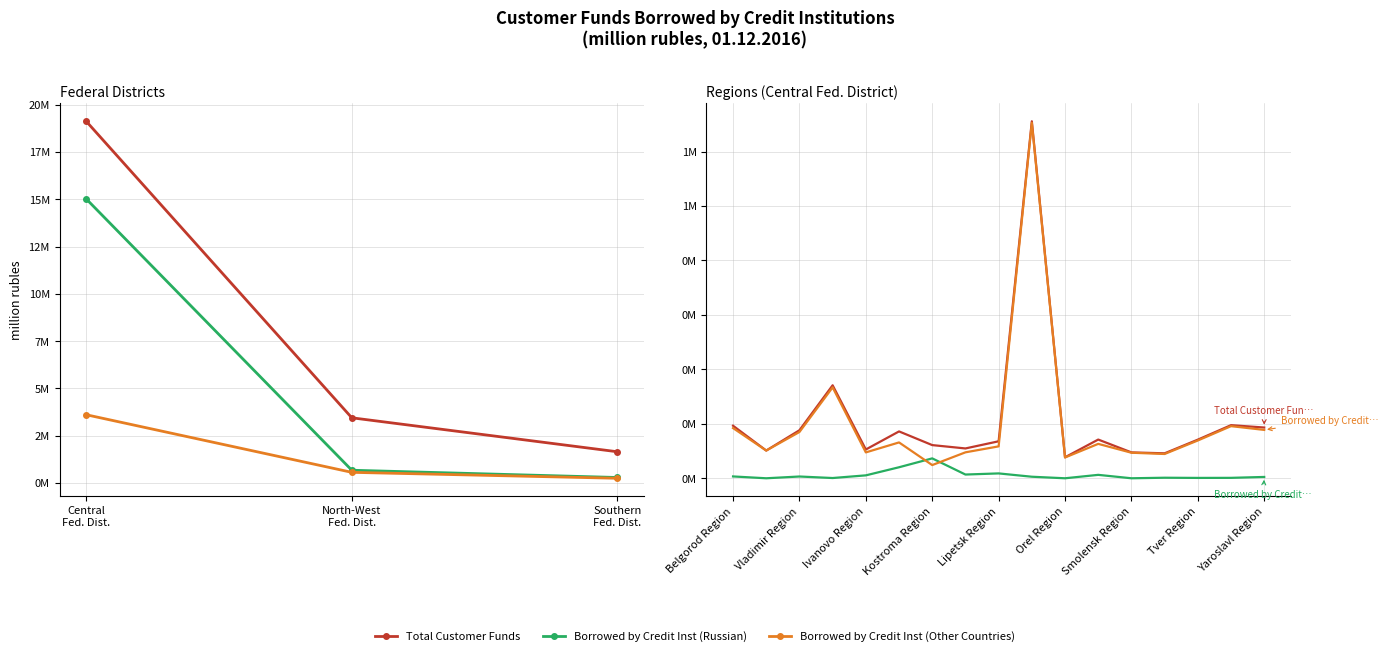

What is the sum of all Borrowed by Credit Inst (Russian) values?

197780